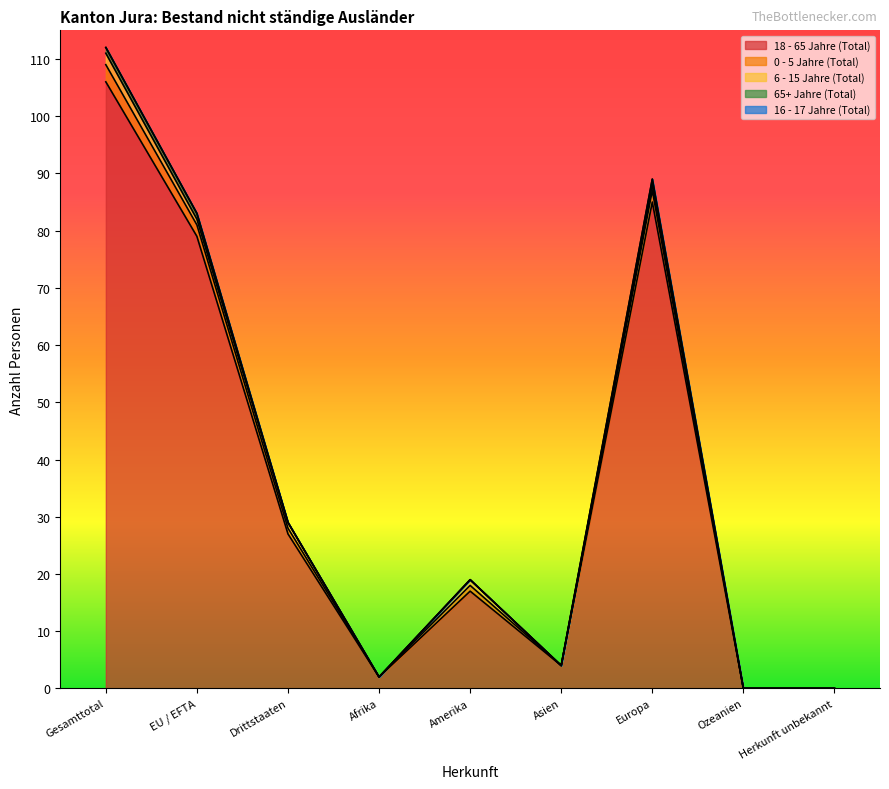

What are all the series names shown in the legend?

18 - 65 Jahre (Total), 0 - 5 Jahre (Total), 6 - 15 Jahre (Total), 65+ Jahre (Total), 16 - 17 Jahre (Total)